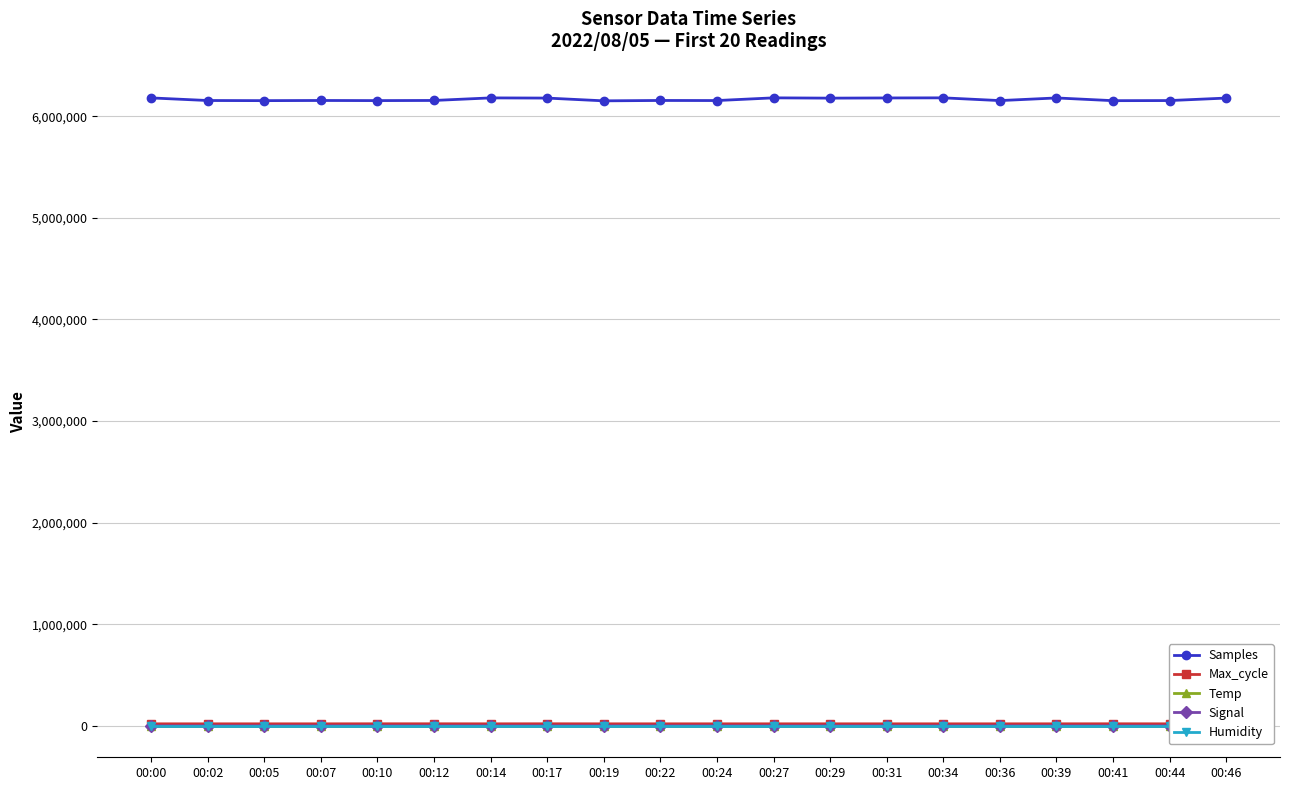

Which category has the highest value in the Humidity series?

00:00